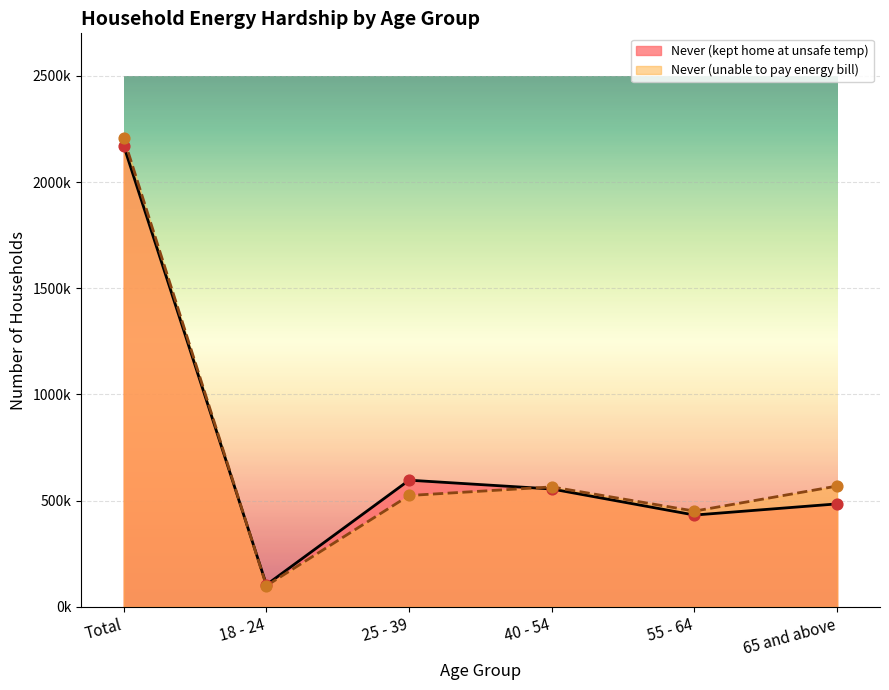

Is the value of Never (kept home at unsafe temp) at 25 - 39 greater than the value of Never (unable to pay energy bill) at 40 - 54?

Yes